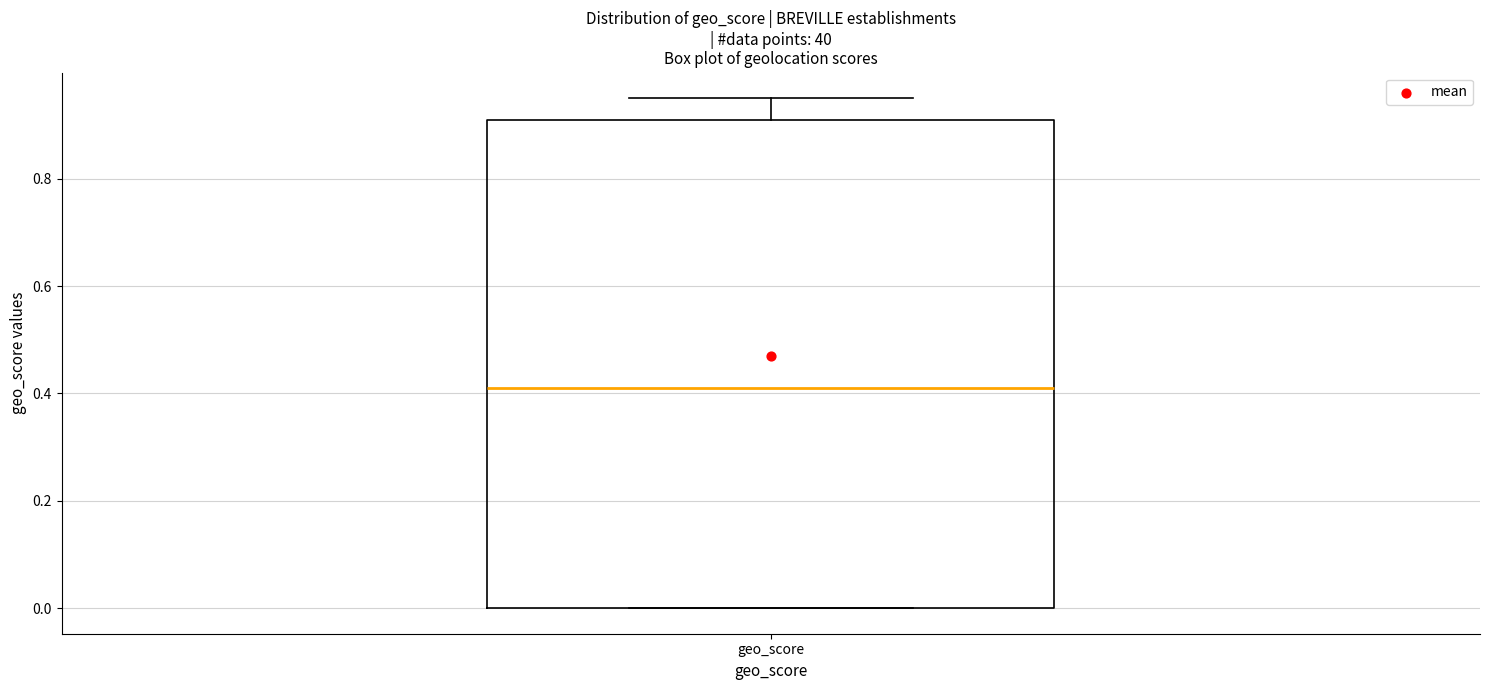

Where is the lower edge of the box for geo_score on the y-axis? The values are not printed on the chart, so give them approximately, as read against the axis.

0.00